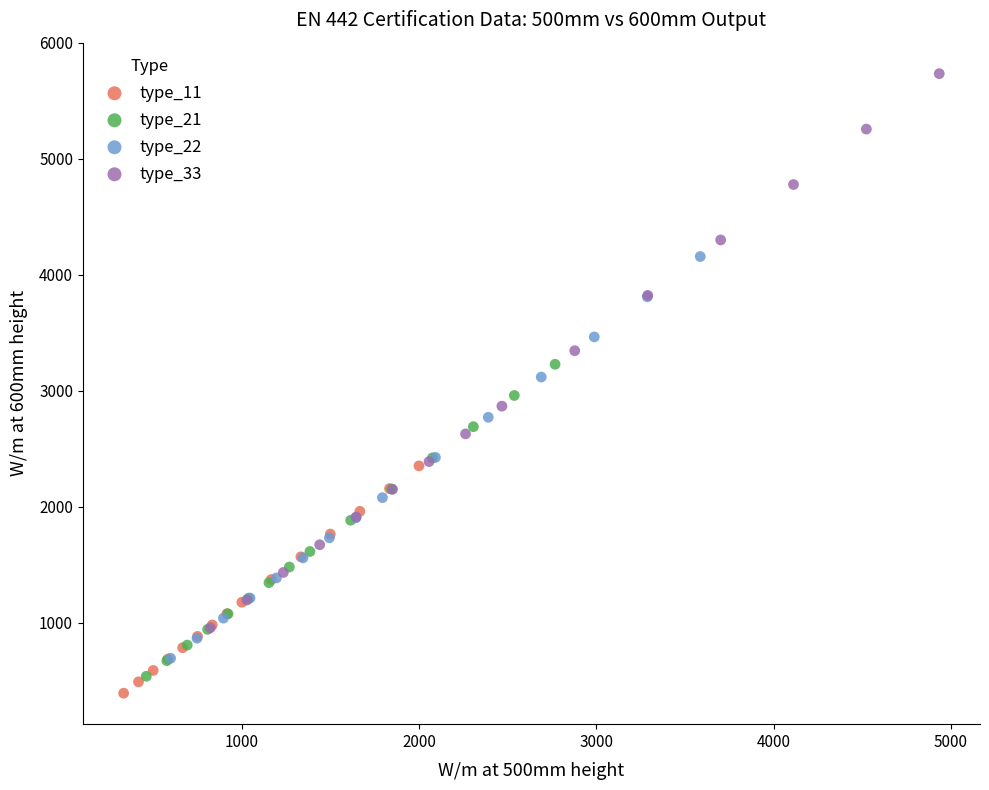

Which series has the largest Y range (max minus min)?

type_33